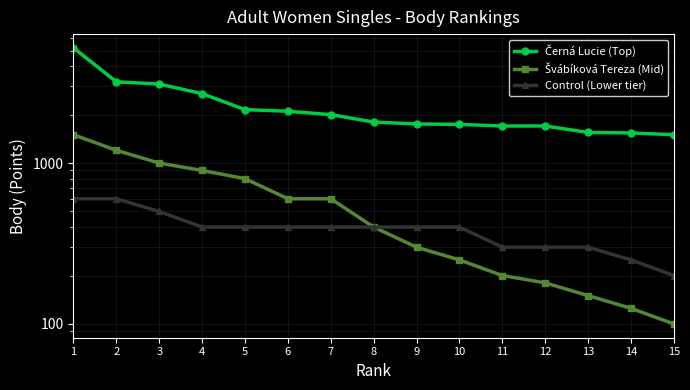

At which category does the chart reach its peak across all series?

1